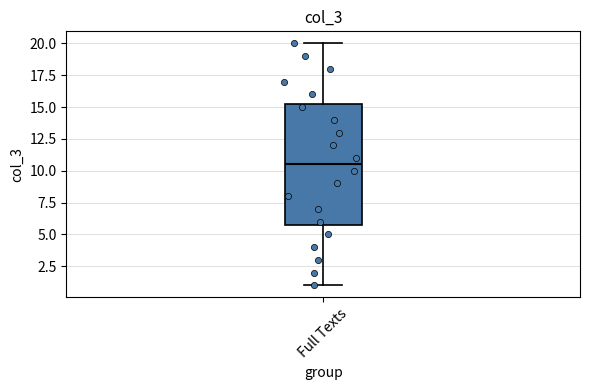

Where is the upper edge of the box for Full Texts on the y-axis? The values are not printed on the chart, so give them approximately, as read against the axis.

15.5